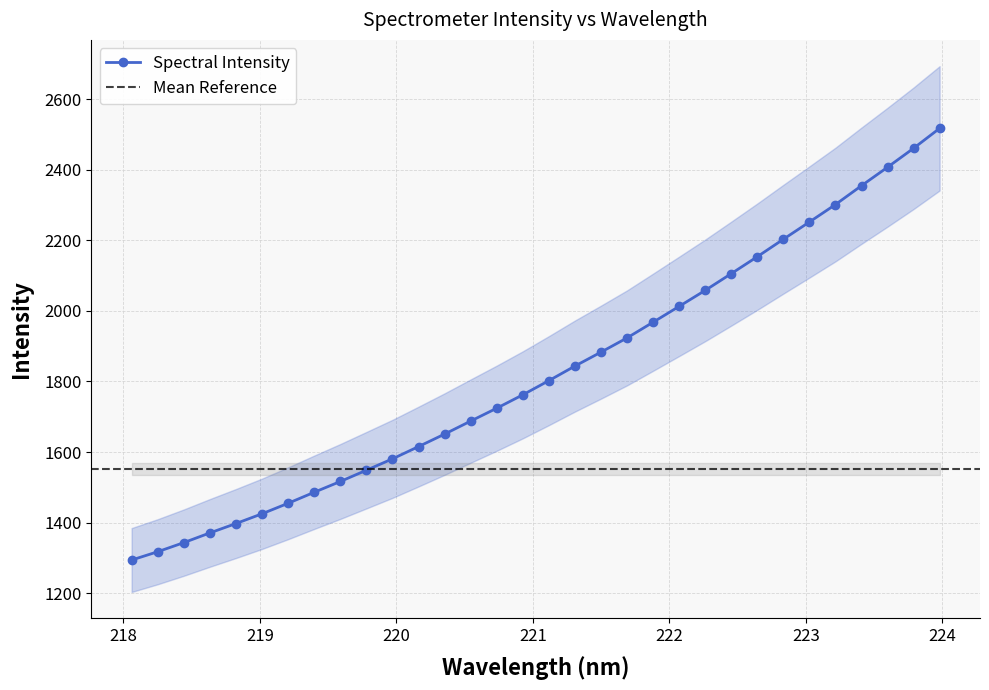

Does the chart have visible grid lines?

Yes